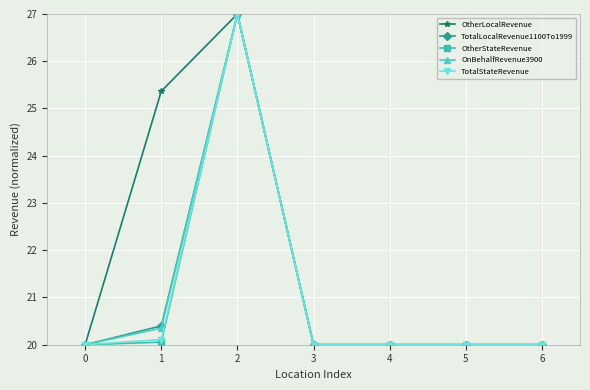

What is the highest value of the OtherLocalRevenue series?

27.0